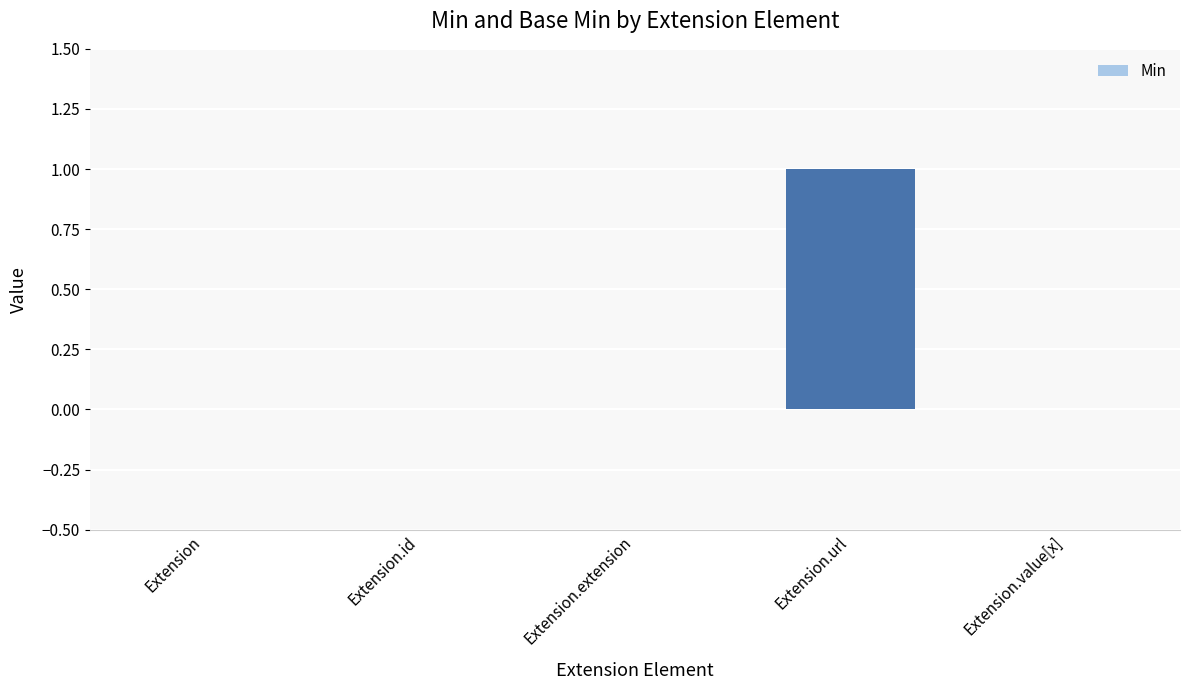

The chart shows a value of 0 at Extension. True or false?

True